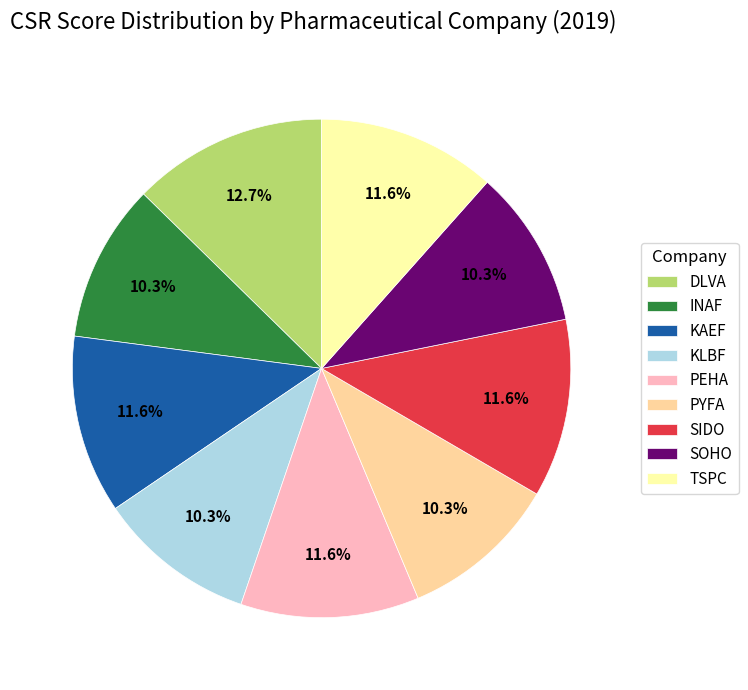

Which slice is the largest?

DLVA